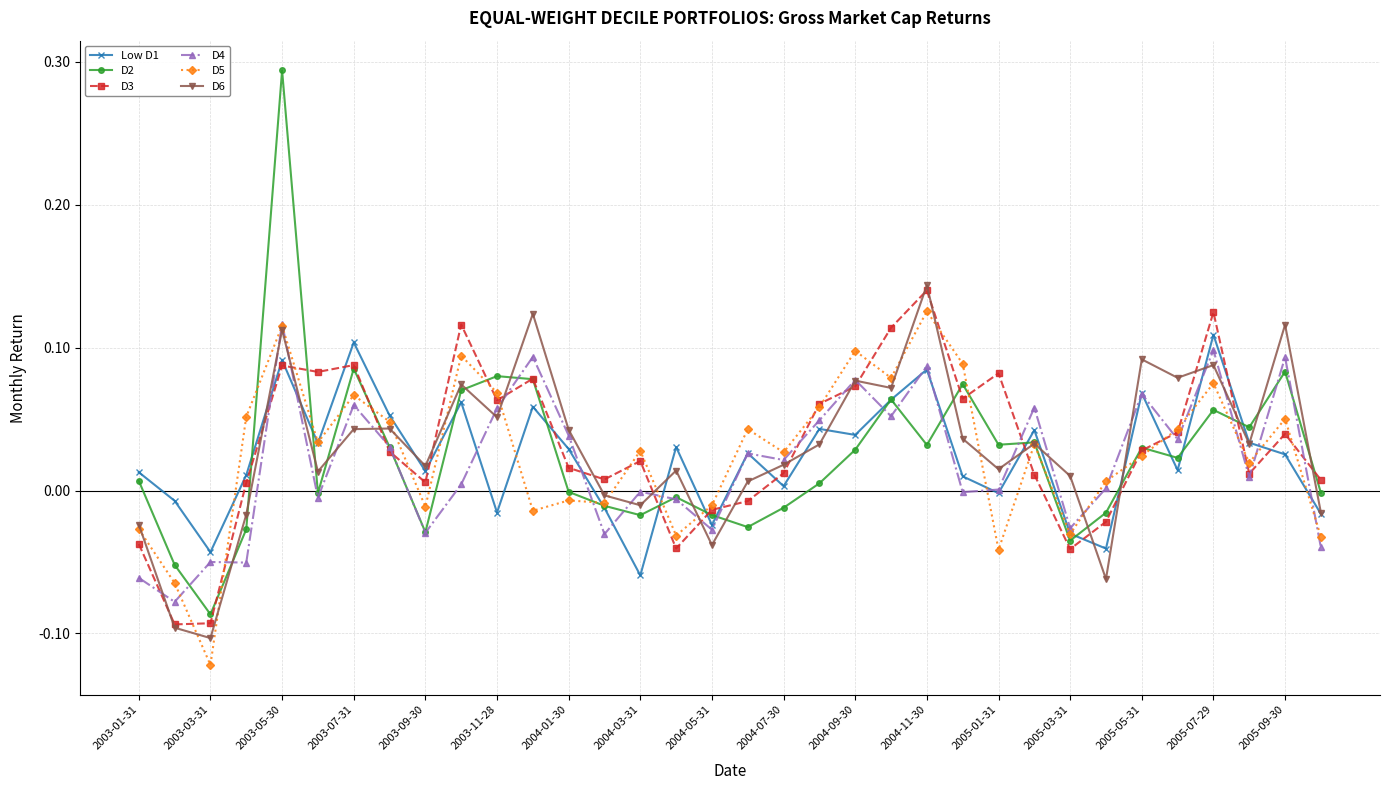

What are all the series names shown in the legend?

Low D1, D2, D3, D4, D5, D6